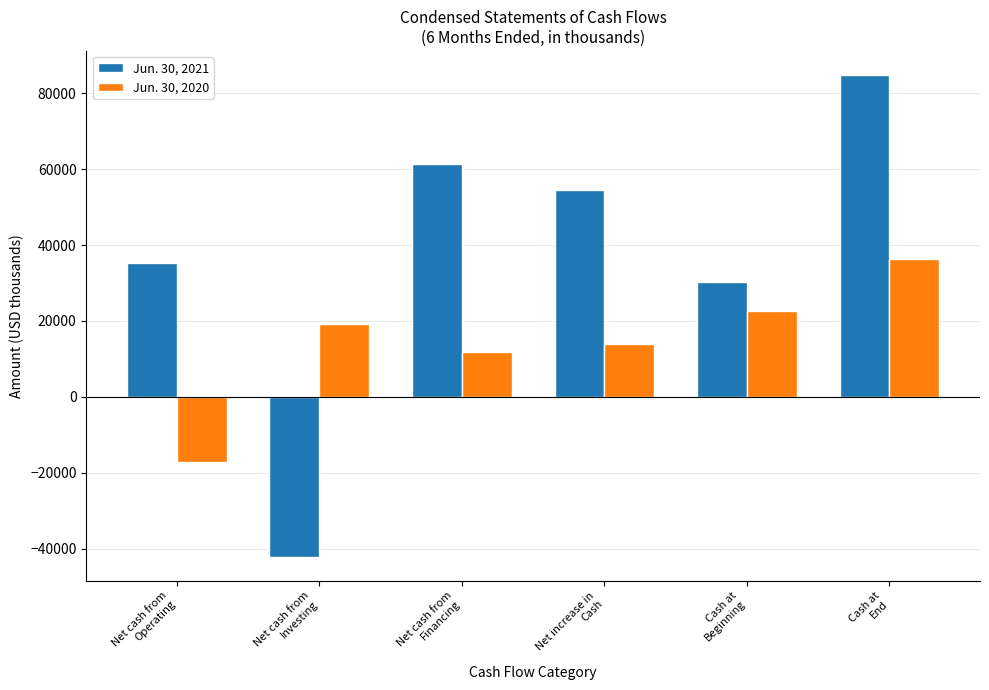

Is it true that Jun. 30, 2021 equals 61316 at Net cash from
Financing?

True